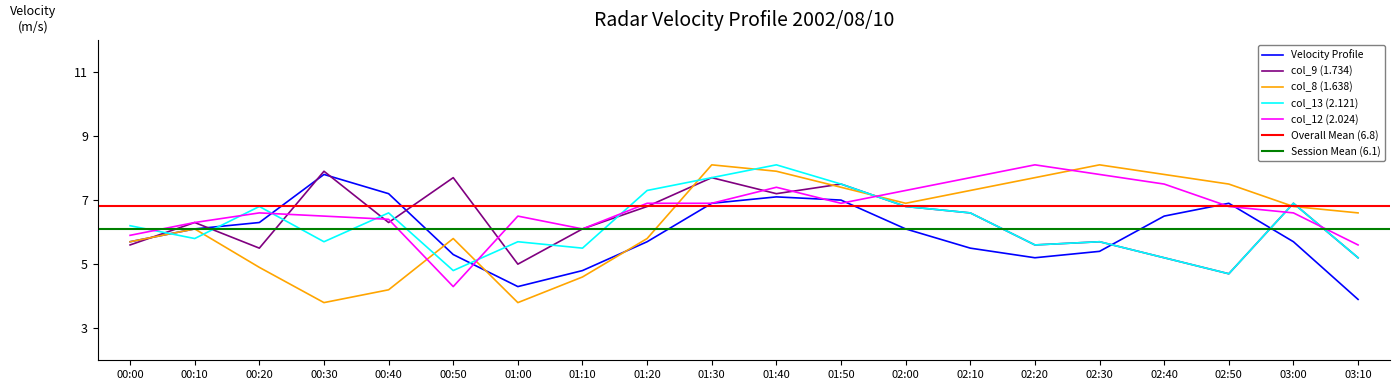

What is the total value across all series at 00:20?

30.1